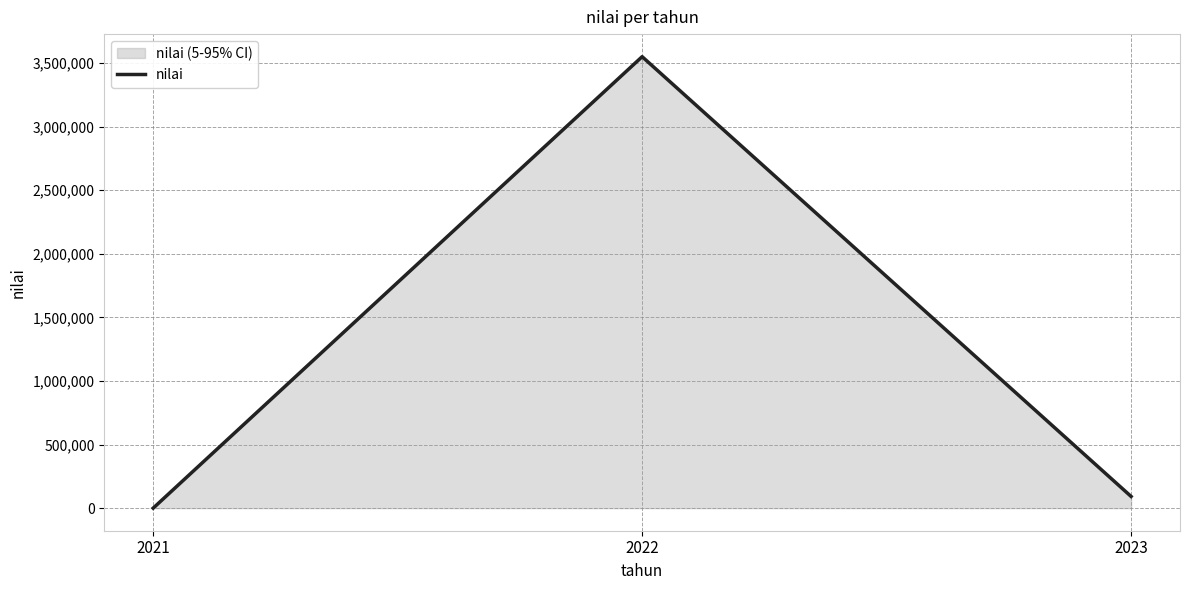

Does the chart display data point markers on the line(s)?

No